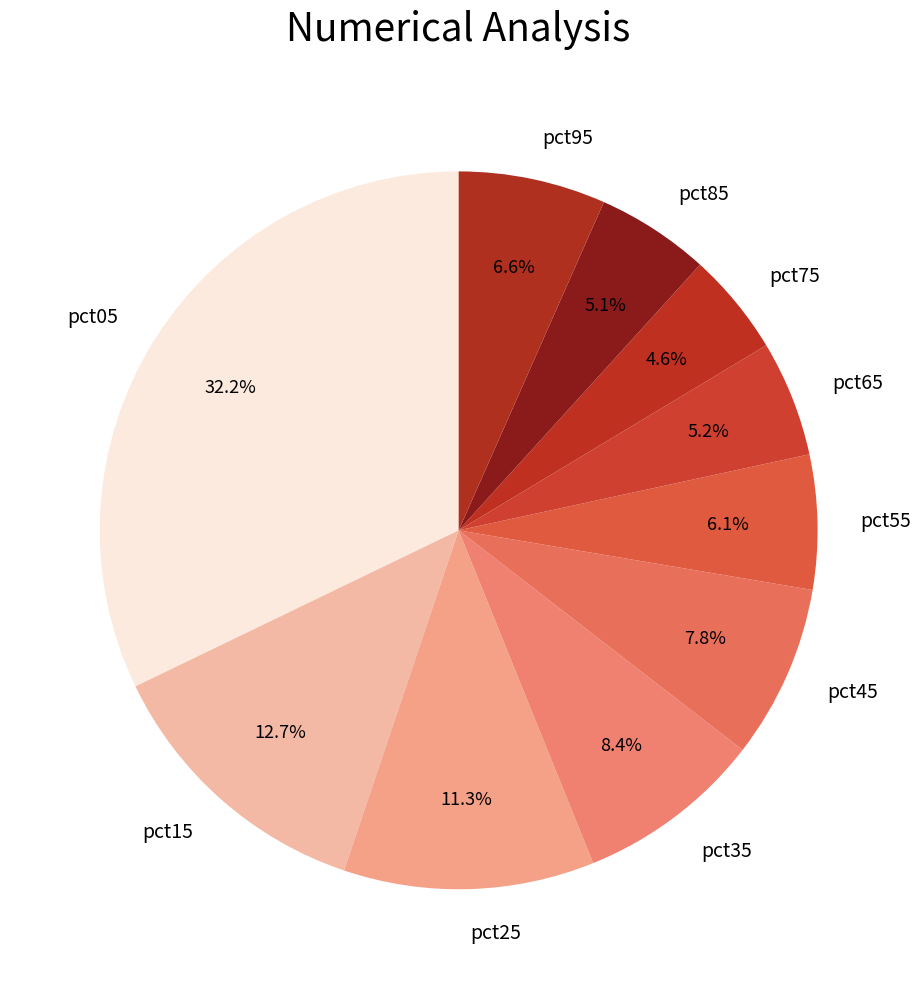

Is there any slice that represents more than half of the pie?

No